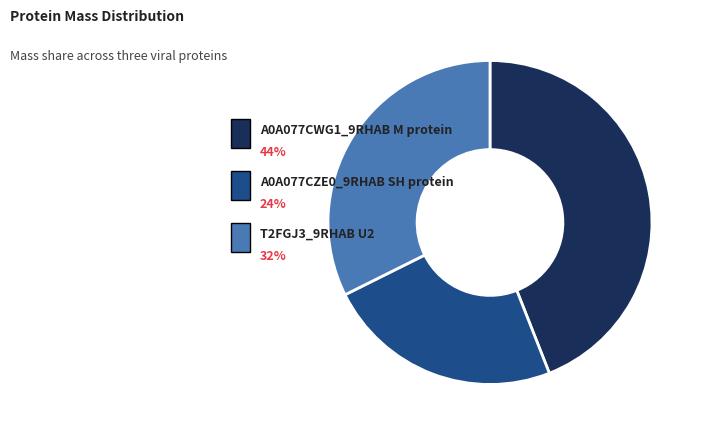

Count the number of slices in the pie.

3